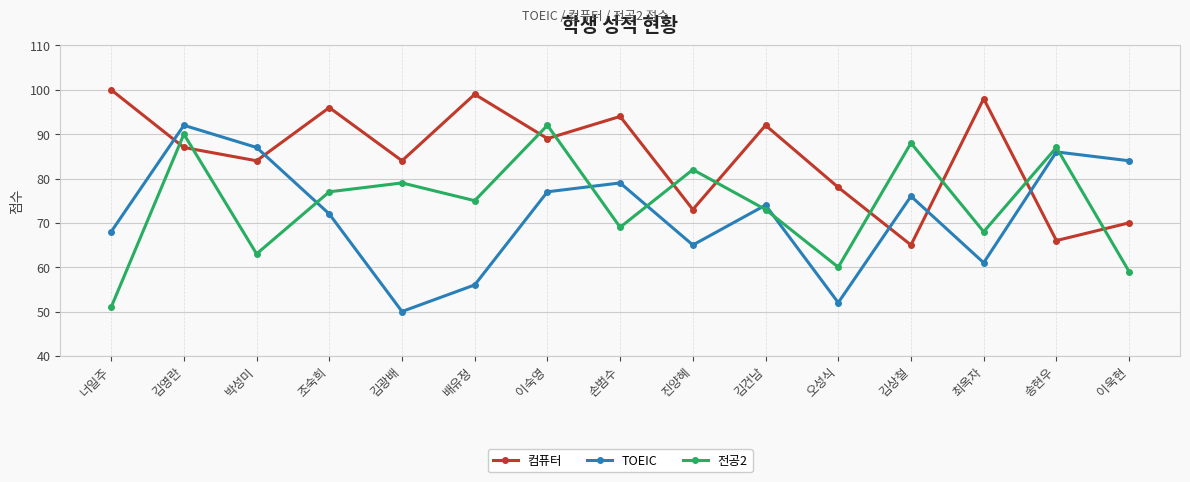

At which label does 전공2 reach its minimum?

너일주